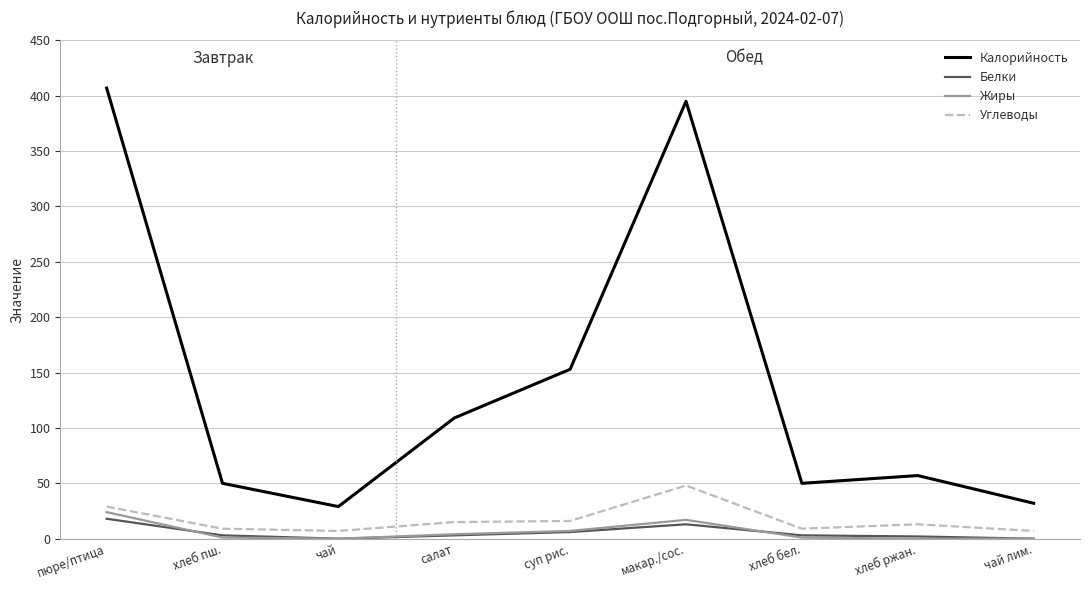

Is the value of Углеводы at хлеб ржан. greater than the value of Калорийность at суп рис.?

No